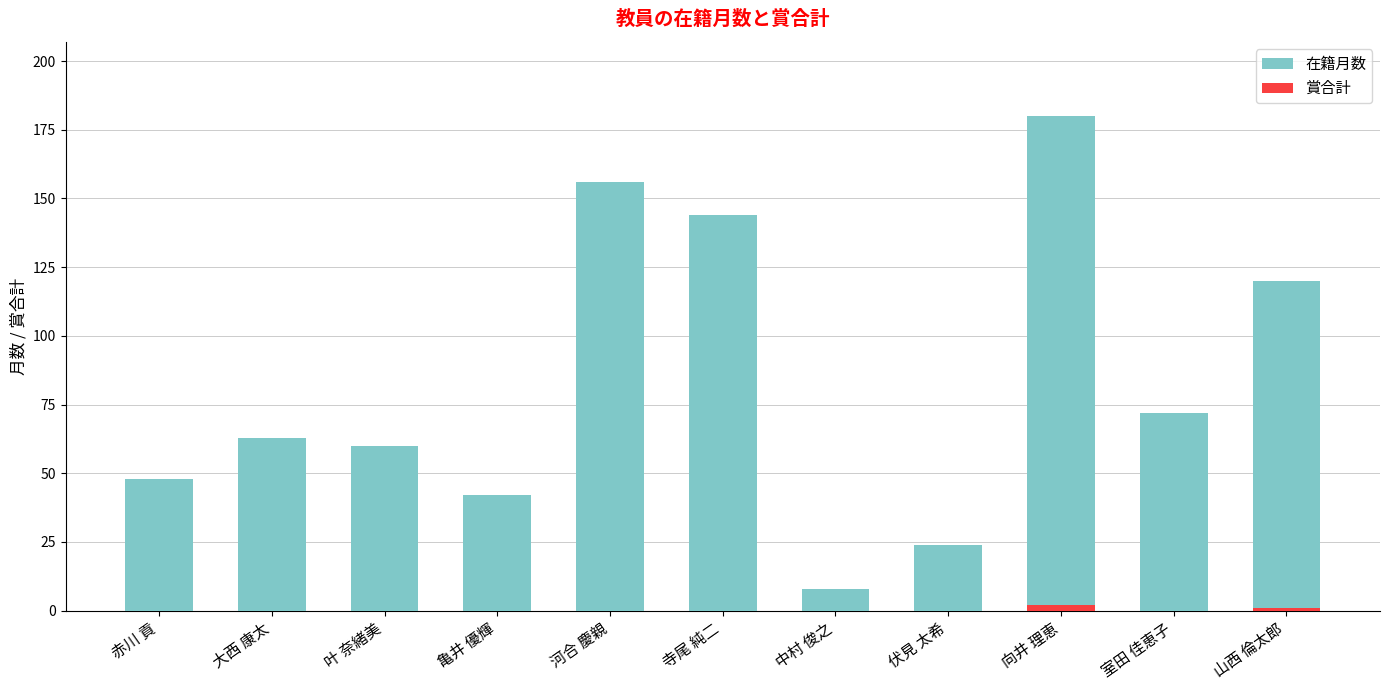

What is the difference between the maximum and minimum values in the 賞合計 series?

2